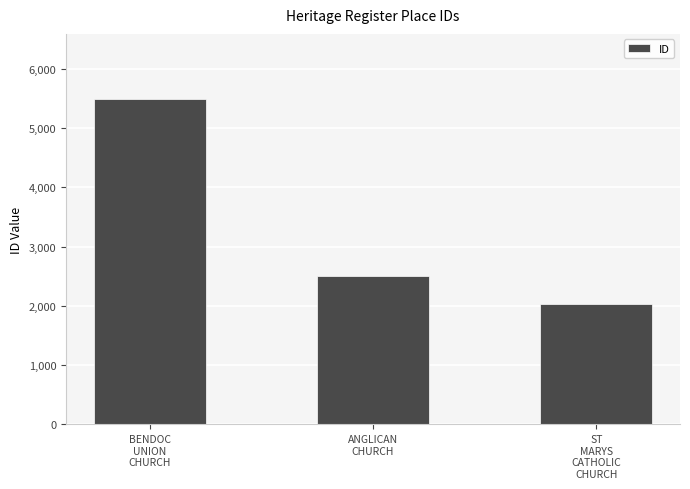

What is the minimum value shown in the chart?

2024